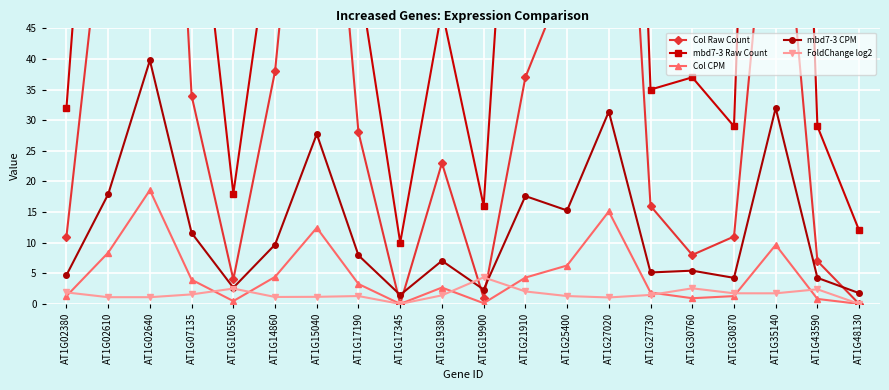

What is the difference between the second highest and second lowest values in the FoldChange log2 series?

2.5